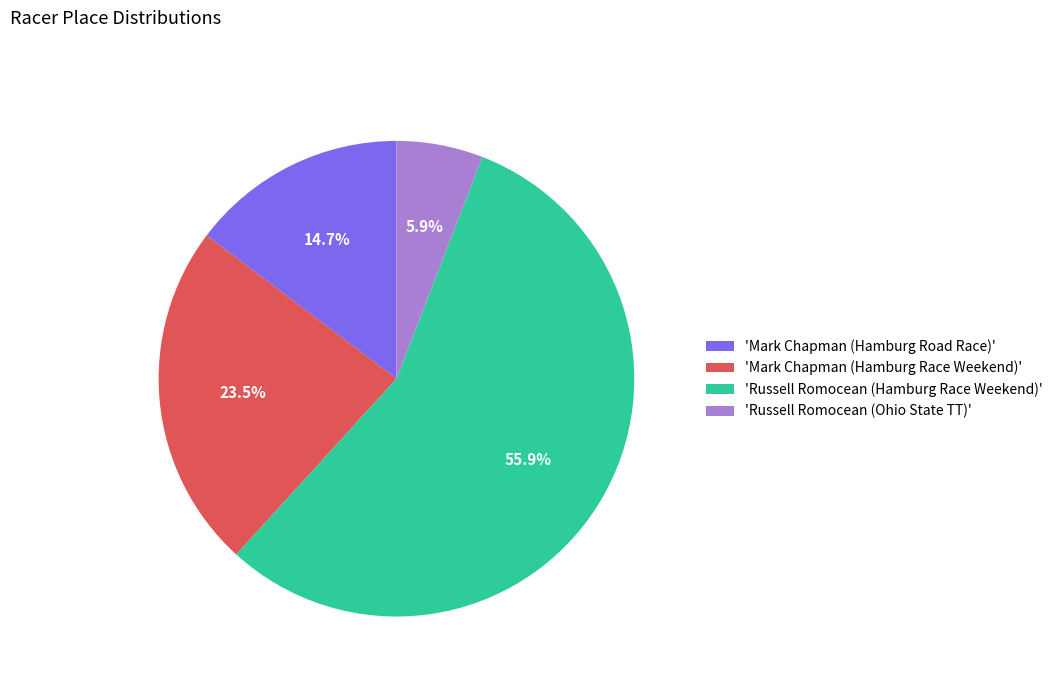

Which slice represents more than half of the pie?

'Russell Romocean (Hamburg Race Weekend)'